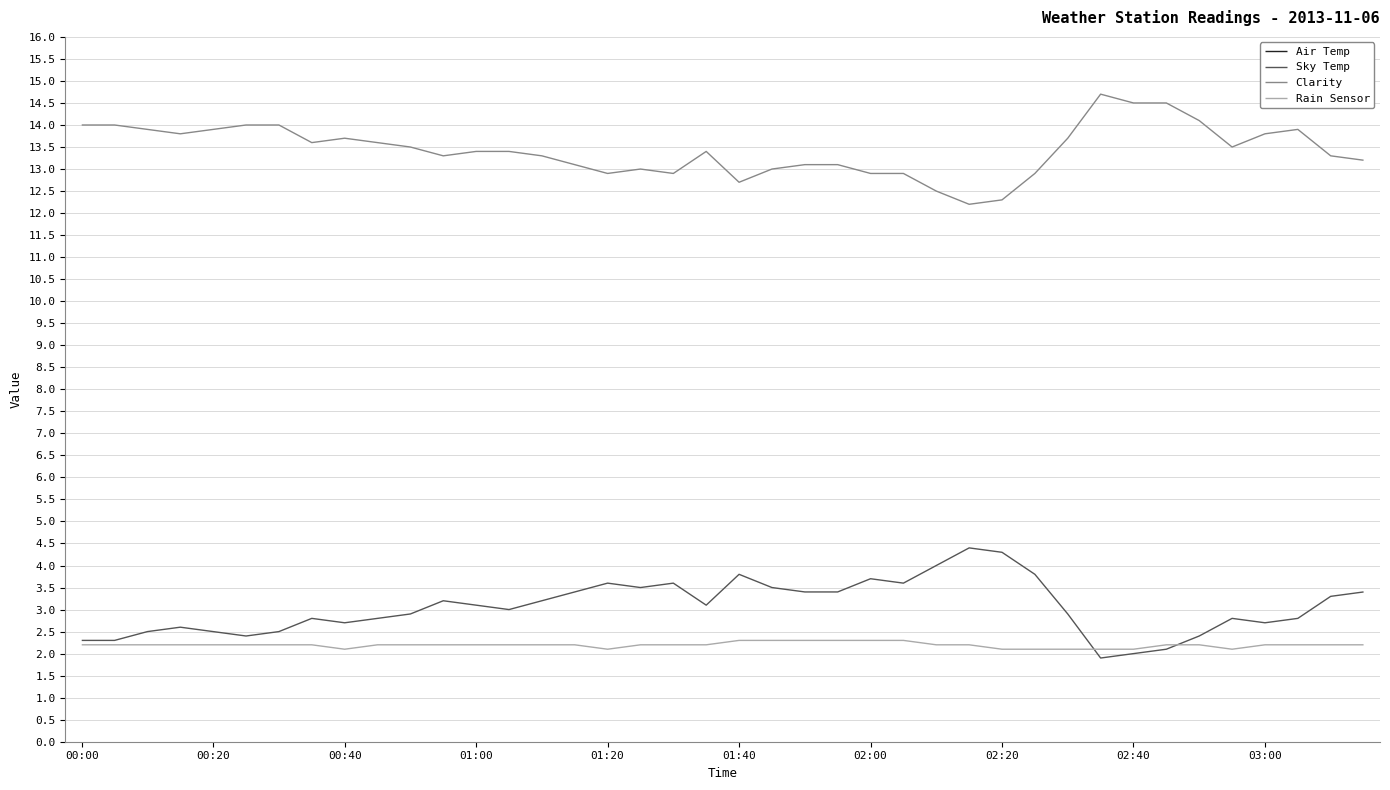

Which series has the largest total across all categories?

Air Temp